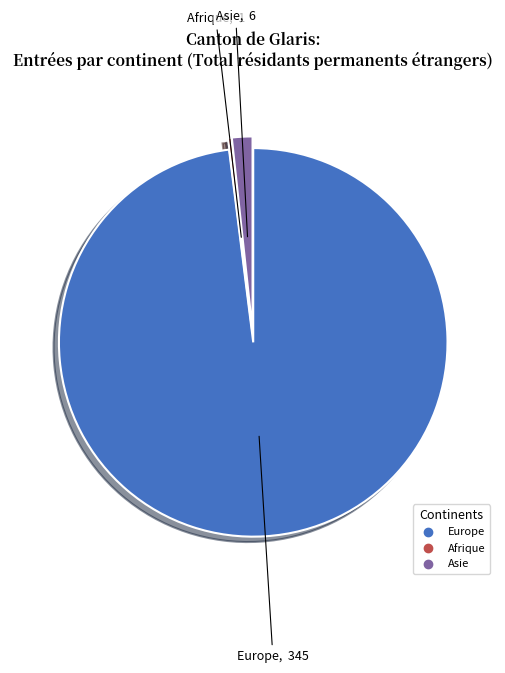

Is Europe the majority of the pie?

Yes